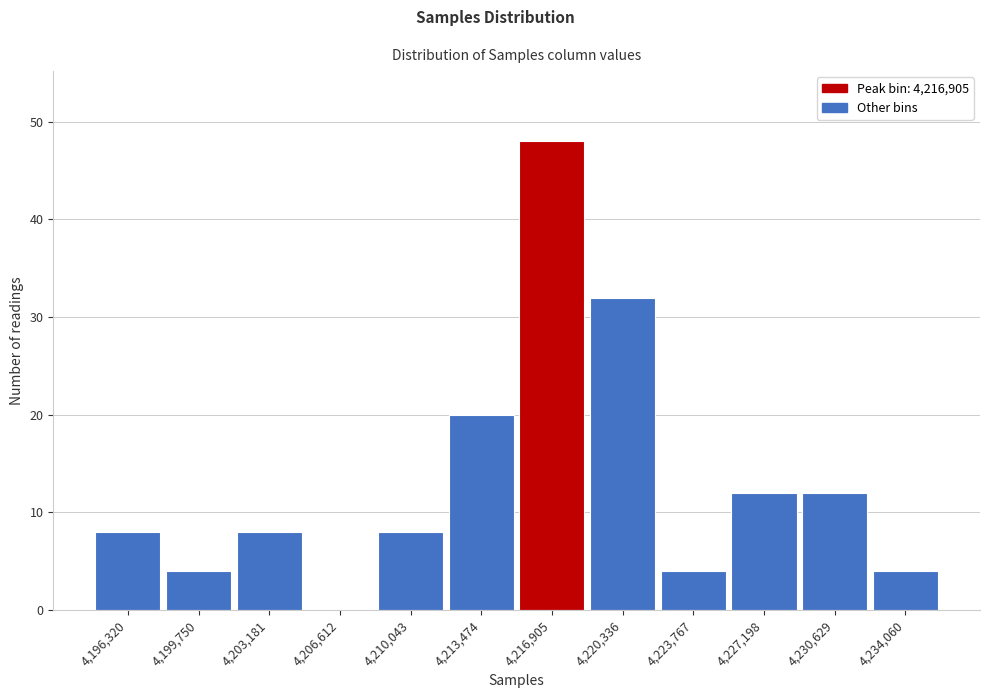

Reading left to right, what are all the values shown in this chart?

4,196,320=8	4,199,750=4	4,203,181=8	4,206,612=0	4,210,043=8	4,213,474=20	4,216,905=48	4,220,336=32	4,223,767=4	4,227,198=12	4,230,629=12	4,234,060=4